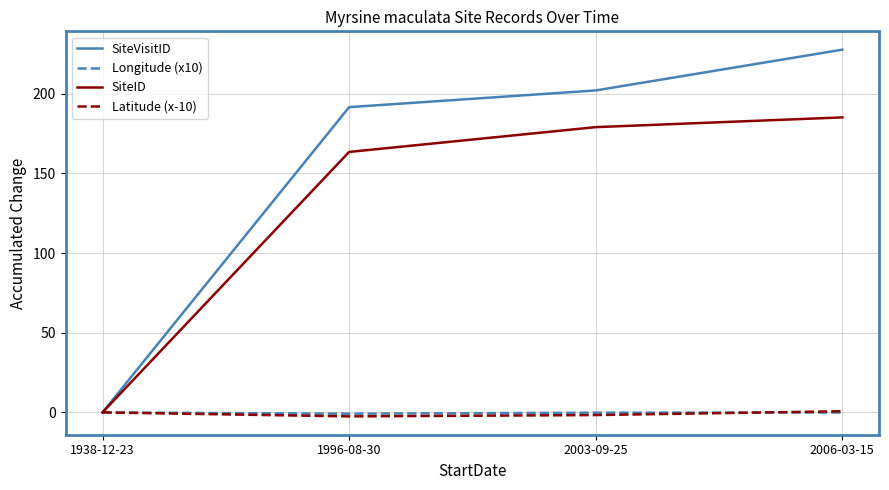

What is the maximum value shown in the chart?

227.7